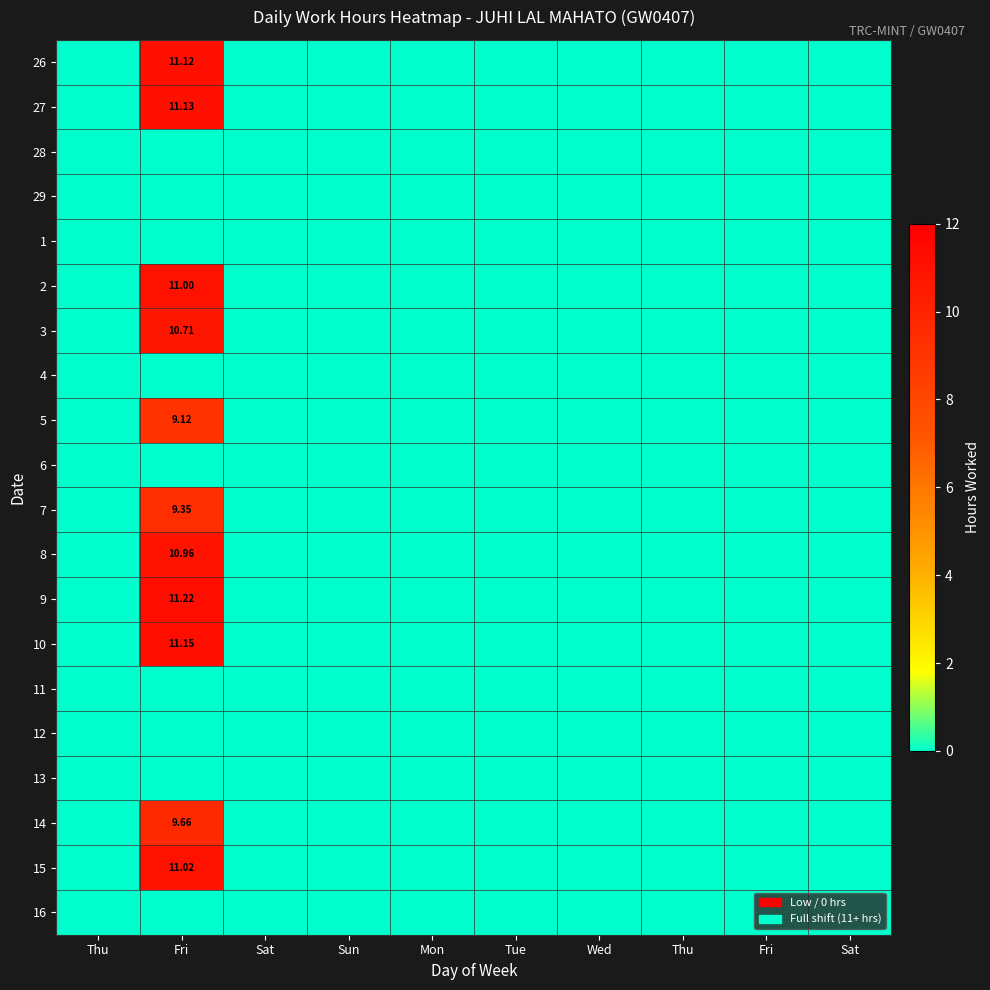

How many distinct data groups are displayed?

20